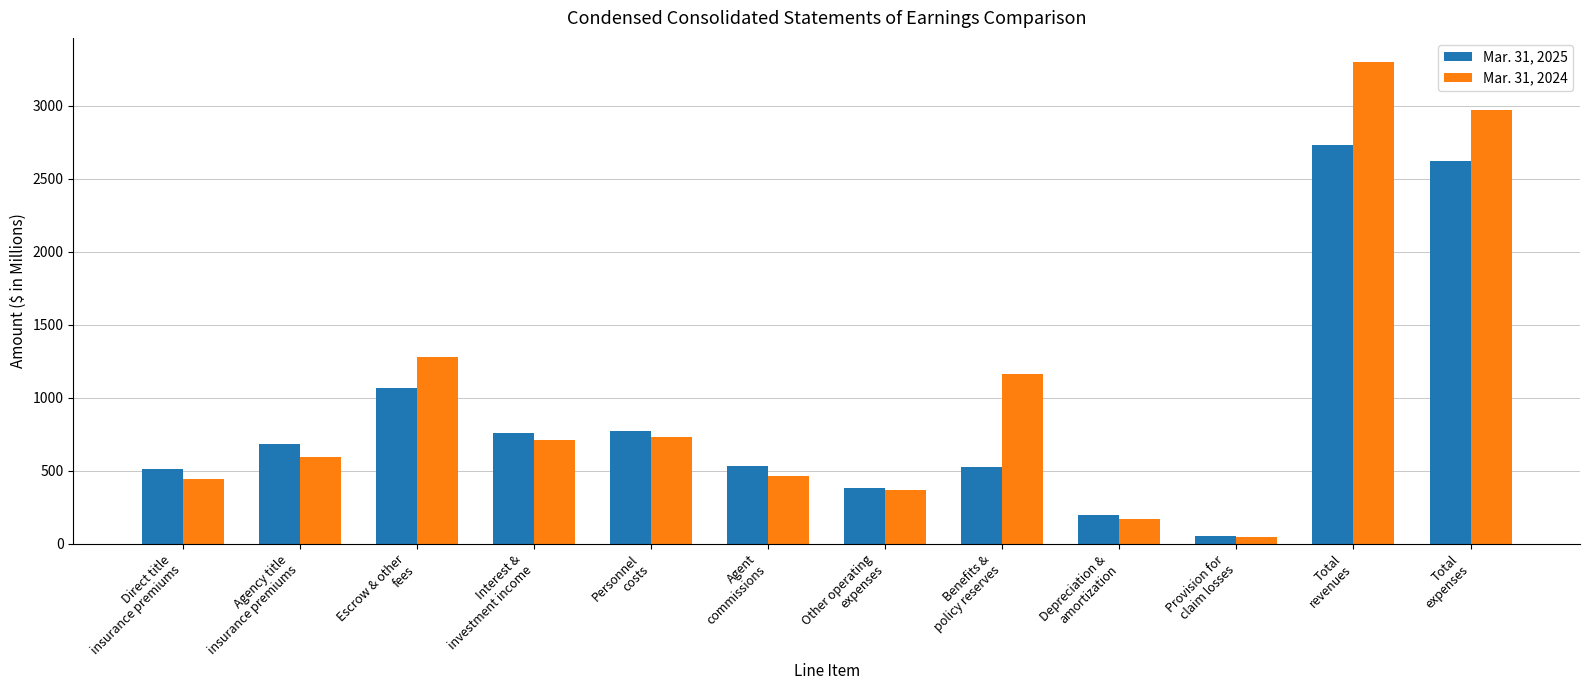

Rank the series by their maximum value, from lowest to highest.

Mar. 31, 2025, Mar. 31, 2024